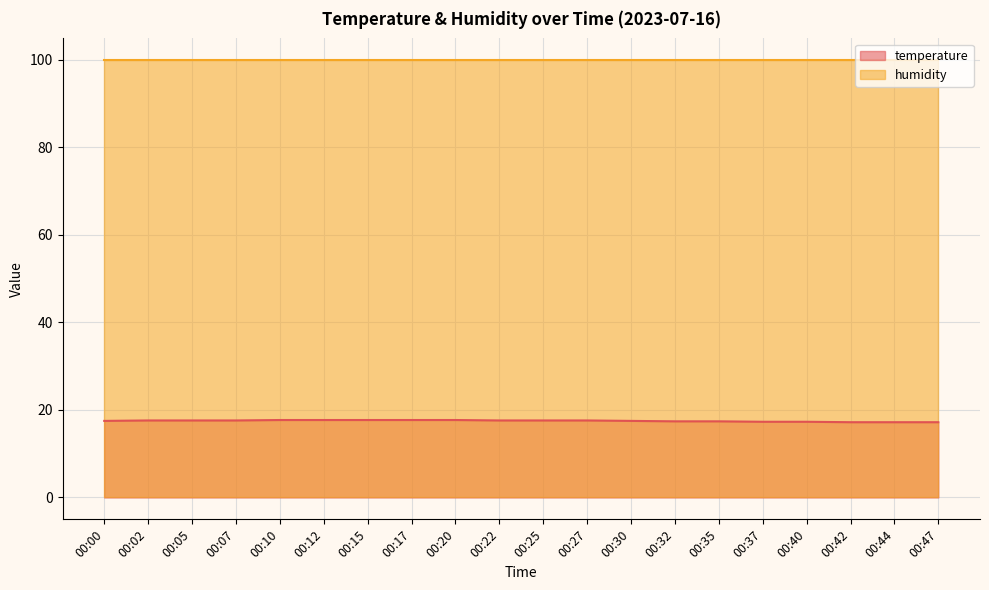

What is the greatest value displayed?

99.9